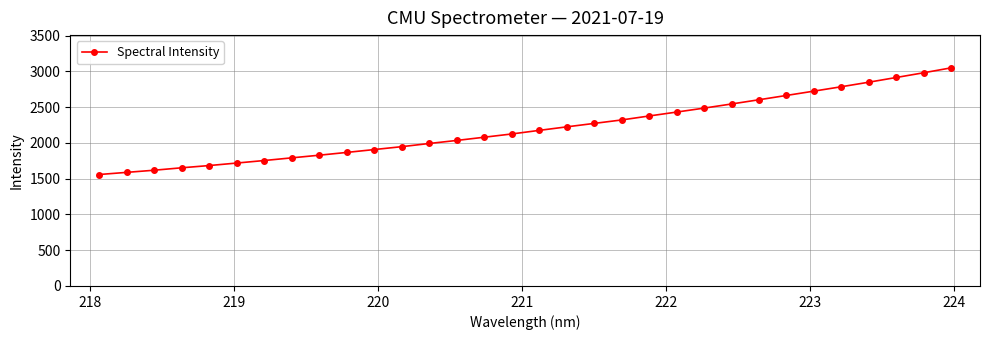

What is the value of the 23rd point from the left?

2485.6